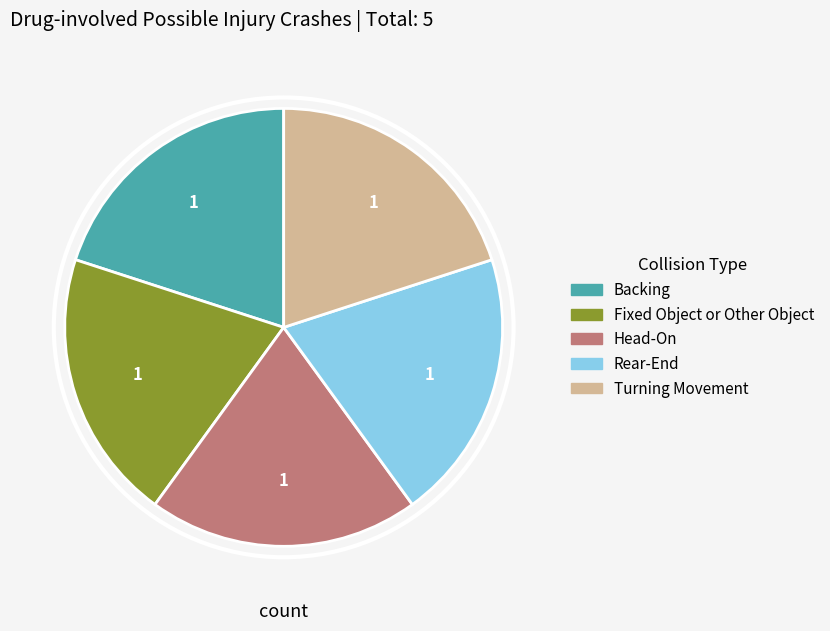

Does any single category account for the majority?

No